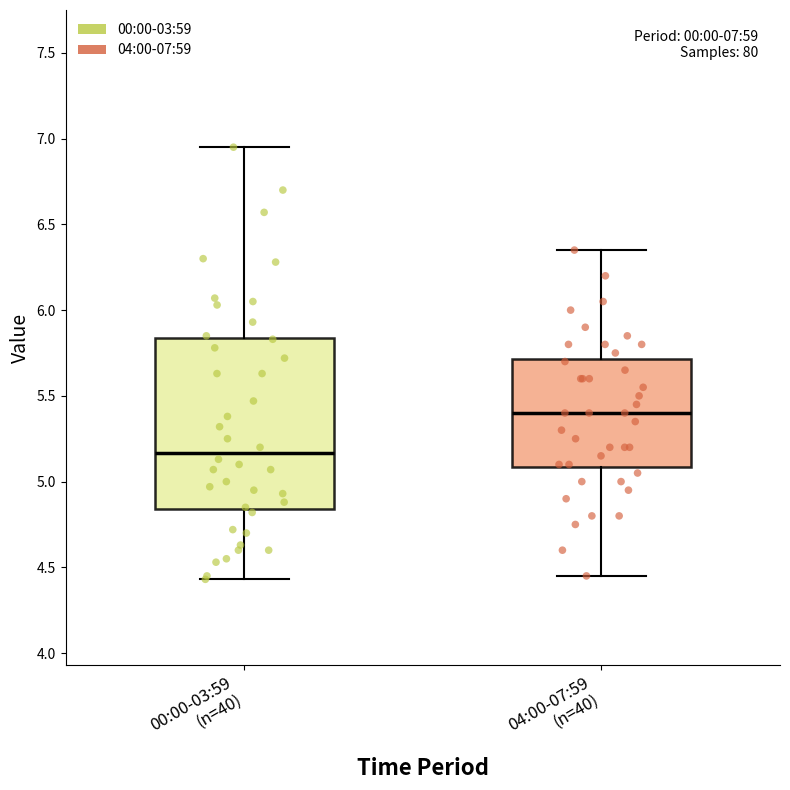

Which box is the tallest, from its lower edge to its upper edge?

00:00-03:59 (n=40)